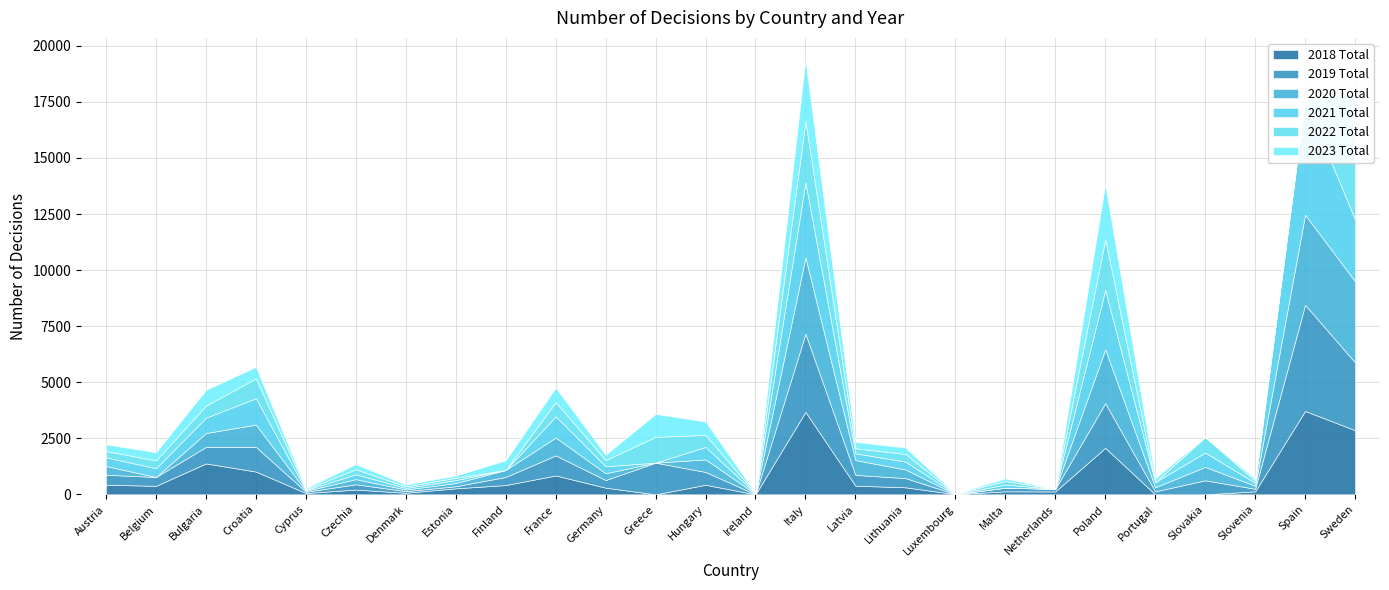

What is the spread (max minus min) of values at France?

318